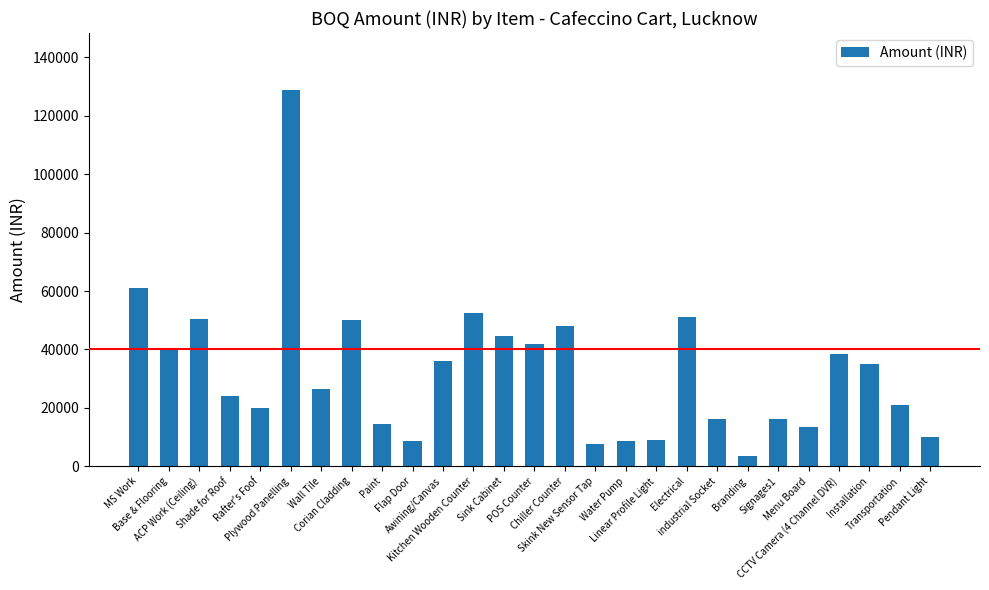

What value does the data have at Installation, to the nearest 100?

35000